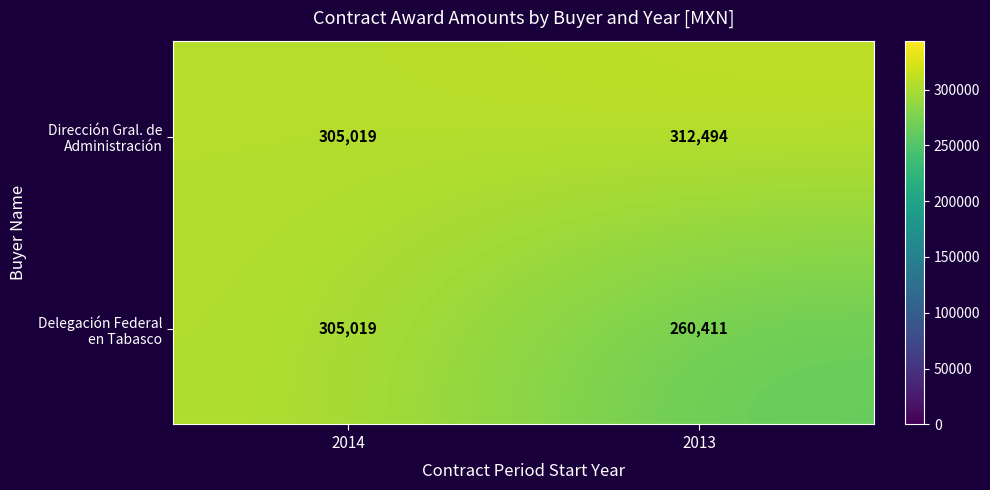

What is the spread (max minus min) of values at 2013?

52083